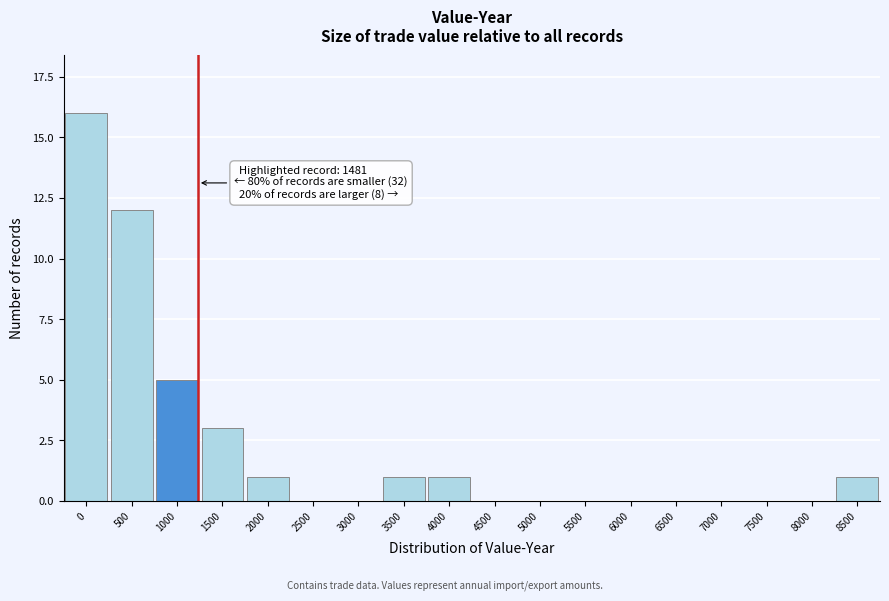

Reading right to left, transcribe all the data shown in this chart.

8500=1	8000=0	7500=0	7000=0	6500=0	6000=0	5500=0	5000=0	4500=0	4000=1	3500=1	3000=0	2500=0	2000=1	1500=3	1000=5	500=12	0=16